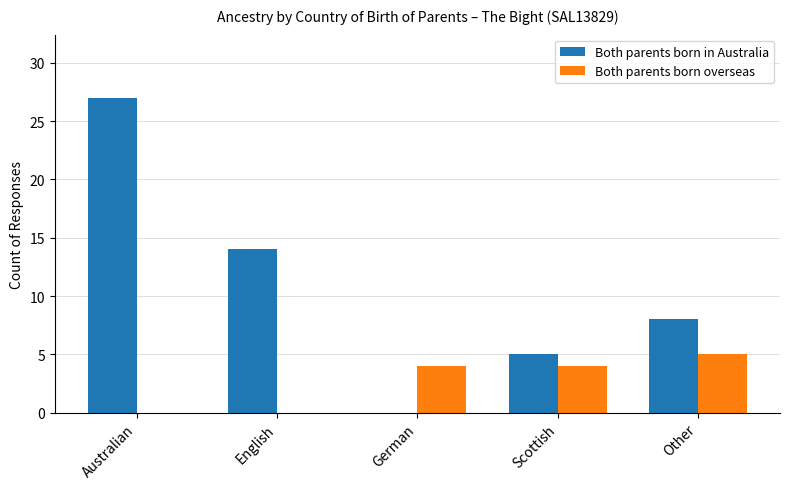

What is the spread (max minus min) of values at Australian?

27